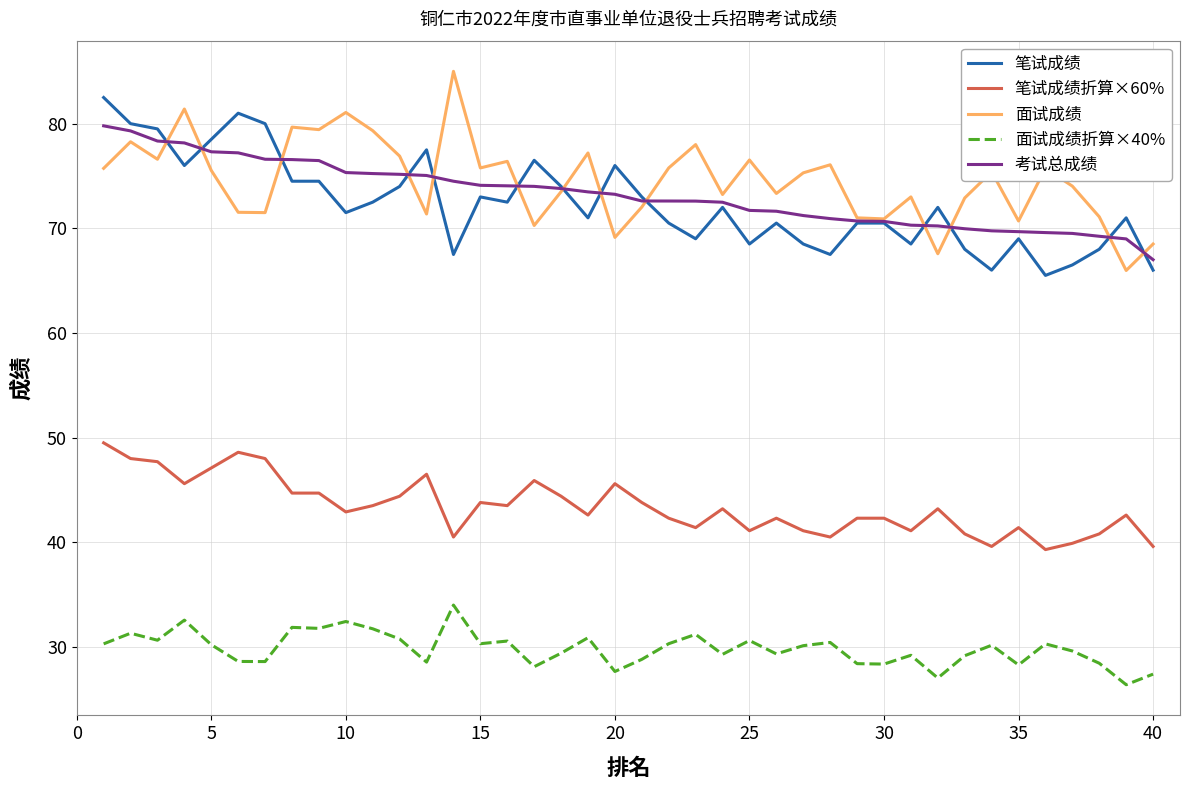

True or false: 考试总成绩 and 笔试成绩折算×60% cross at least once.

False